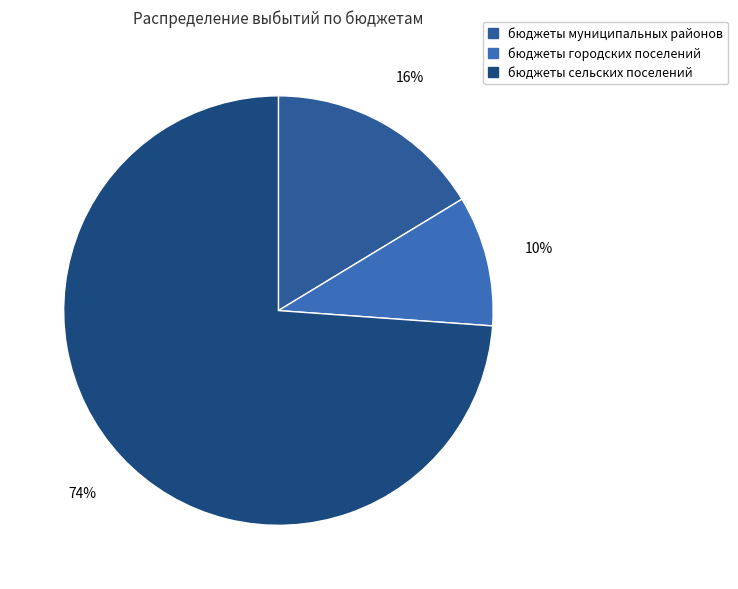

To the nearest percent, what is the combined percentage of бюджеты городских поселений and бюджеты сельских поселений?

84%